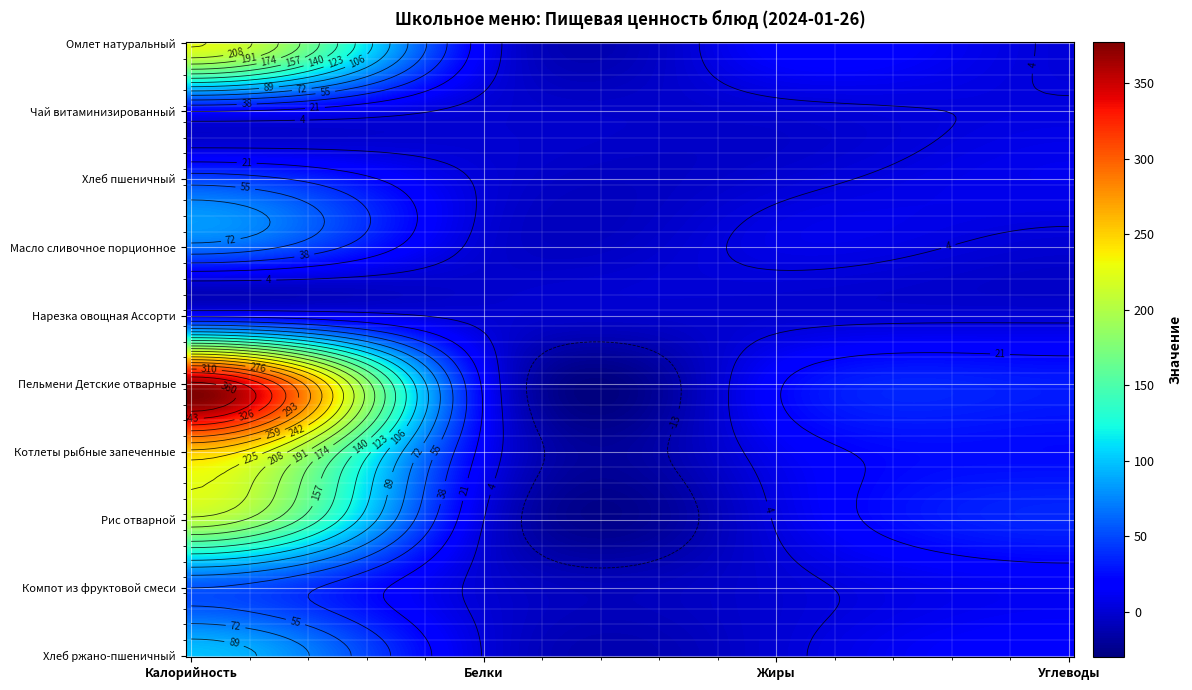

The Нарезка овощная Ассорти series shows -6.3 at Белки. True or false?

False